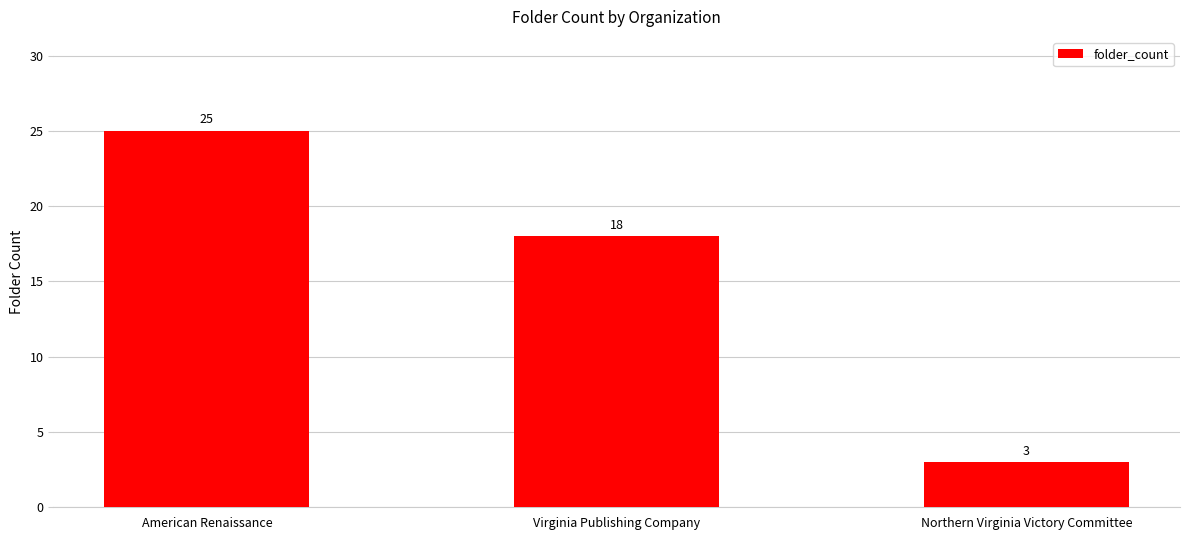

True or false: the data shows 18 at Virginia Publishing Company.

True